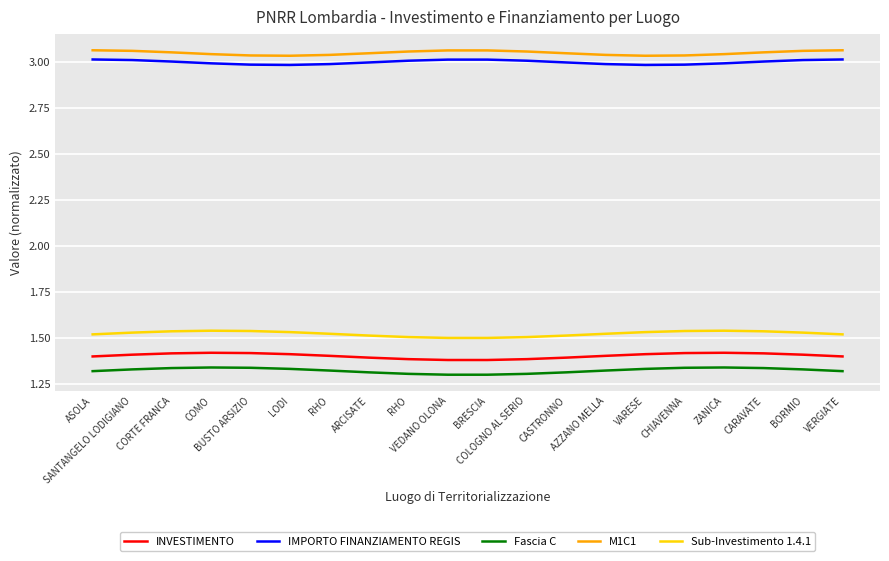

At which label is Sub-Investimento 1.4.1 closest to 1?

VEDANO OLONA